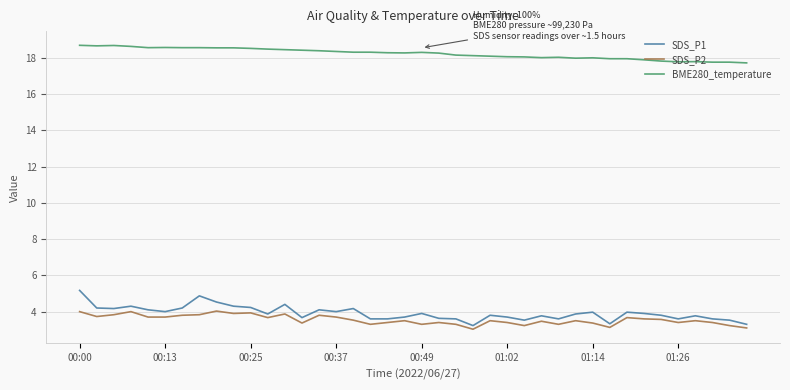

Which series has the widest spread of values?

SDS_P1